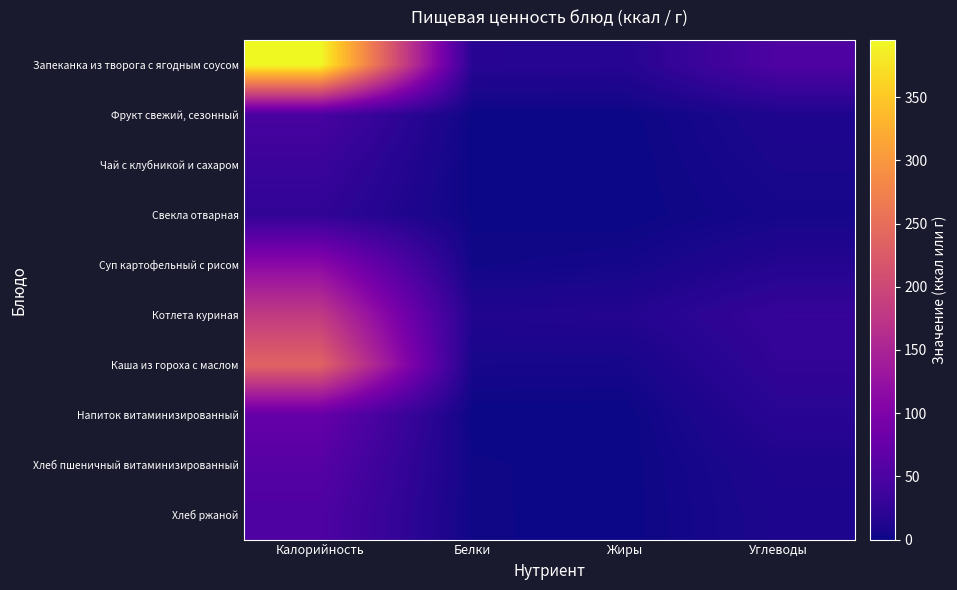

Reading right to left, list all the values displayed in this chart.

Запеканка из творога с ягодным соусом: Углеводы=52.2	Жиры=16.6	Белки=17.1	Калорийность=395.5
Фрукт свежий, сезонный: Углеводы=10.8	Жиры=0.4	Белки=0.4	Калорийность=47.0
Чай с клубникой и сахаром: Углеводы=8.1	Жиры=0.0	Белки=0.3	Калорийность=33.2
Свекла отварная: Углеводы=5.3	Жиры=0.1	Белки=0.9	Калорийность=25.2
Суп картофельный с рисом: Углеводы=15.2	Жиры=4.6	Белки=2.6	Калорийность=113.3
Котлета куриная: Углеводы=29.6	Жиры=14.7	Белки=12.8	Калорийность=181.3
Каша из гороха с маслом: Углеводы=25.9	Жиры=5.7	Белки=6.2	Калорийность=236.5
Напиток витаминизированный: Углеводы=19.0	Жиры=0.0	Белки=0.0	Калорийность=75.0
Хлеб пшеничный витаминизированный: Углеводы=11.4	Жиры=0.3	Белки=2.0	Калорийность=59.7
Хлеб ржаной: Углеводы=10.0	Жиры=0.4	Белки=2.0	Калорийность=52.2